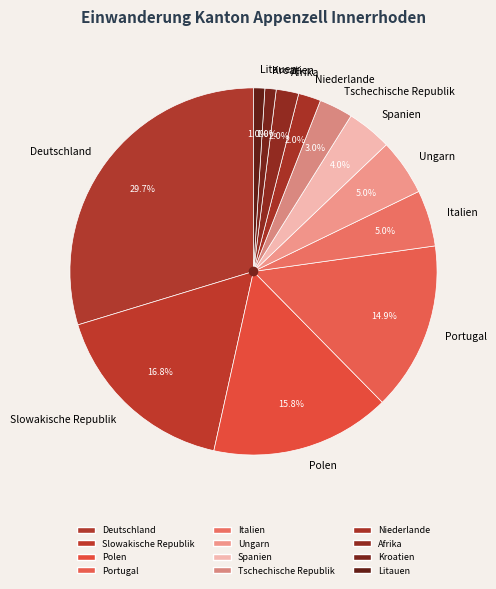

To the nearest percent, what portion does Tschechische Republik represent?

3%